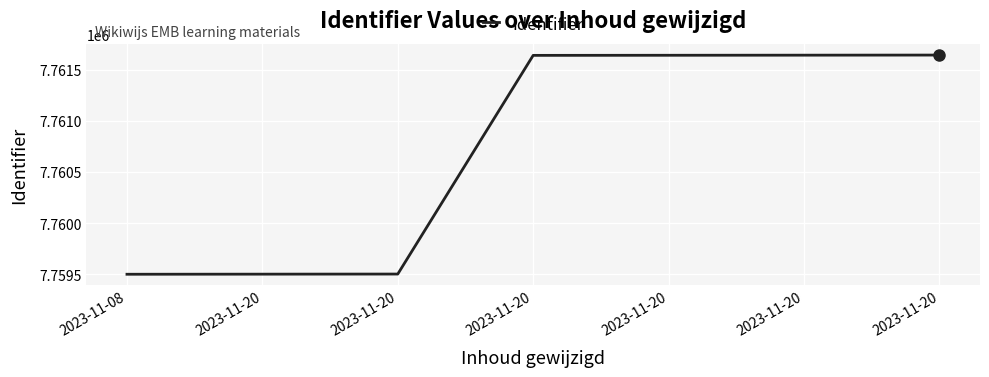

At which label is the value closest to 7760570?

2023-11-20